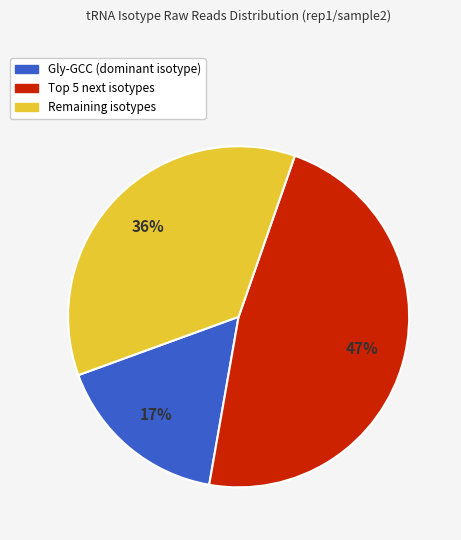

Combined, do Remaining isotypes and Gly-GCC (dominant isotype) account for over 50%?

Yes